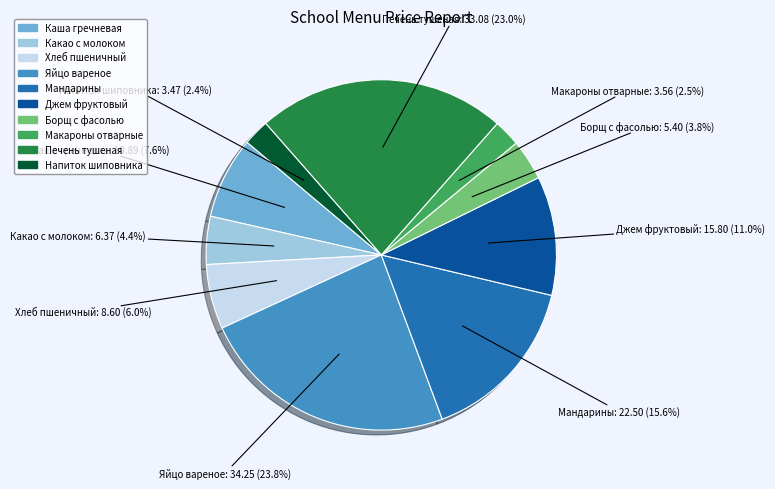

How many segments does this pie chart have?

10